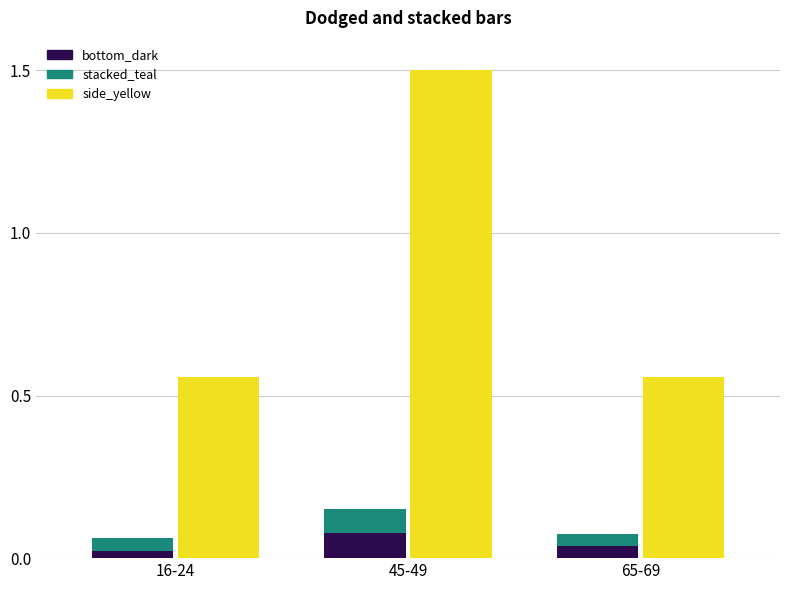

What is the total value across all series at 16-24?

0.6